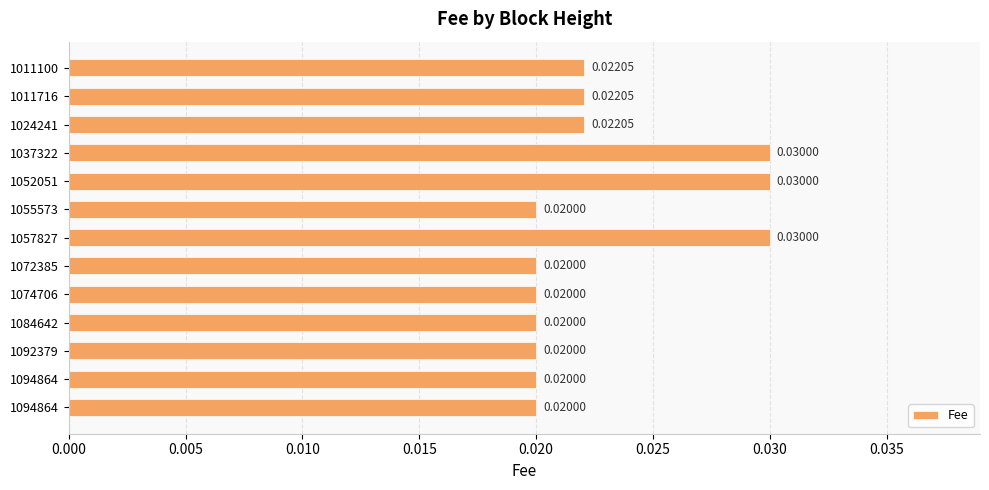

How many bars are there in total?

13